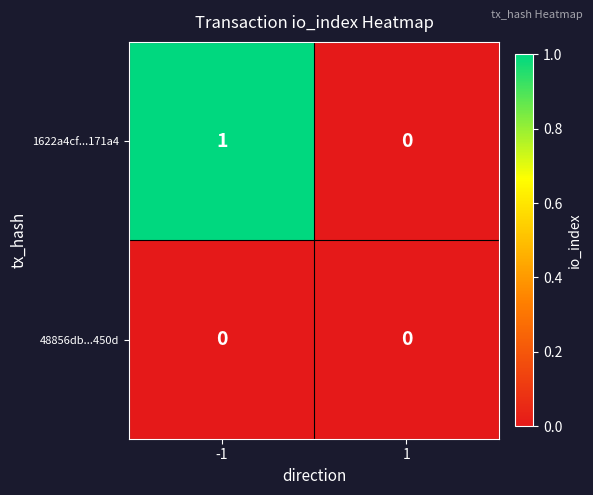

Which series has the largest total across all categories?

1622a4cf...171a4